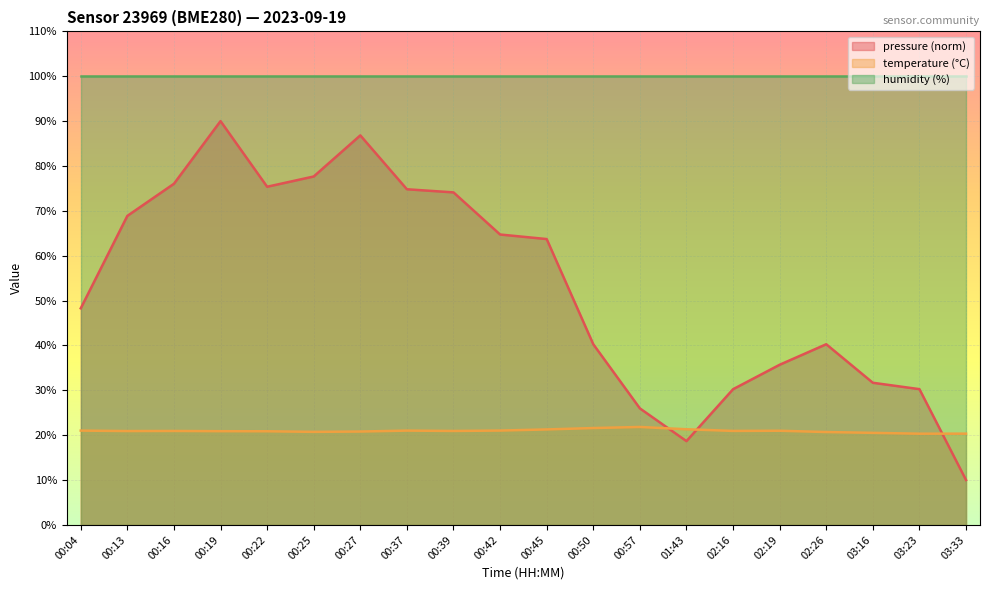

Where is the first local minimum for temperature?

00:13